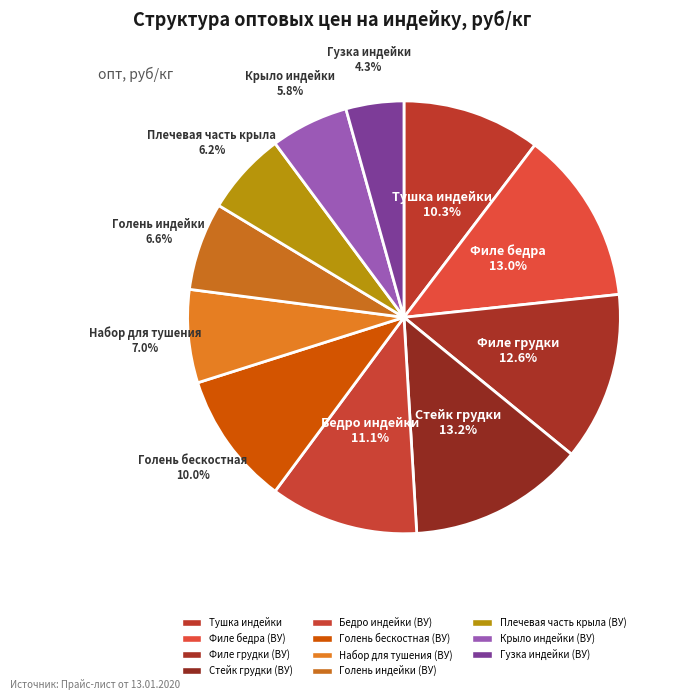

Is there a majority slice in this chart?

No